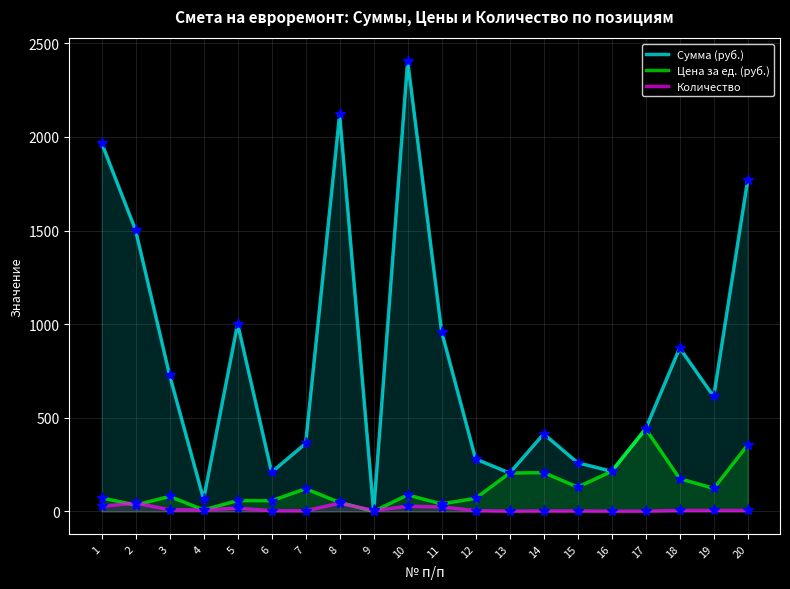

Between 10 and 5, which is larger?

10